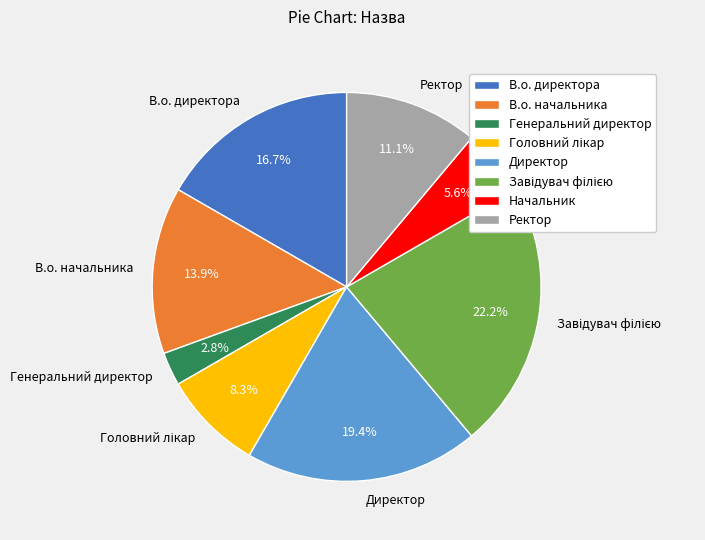

Which slice is the largest?

Завідувач філією